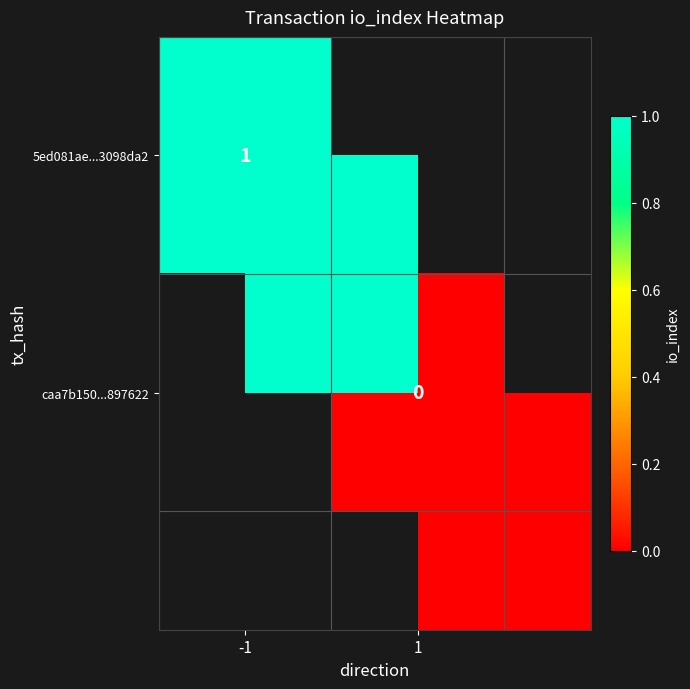

At 1, list the series in order from smallest to largest.

5ed081ae...3098da2, caa7b150...897622